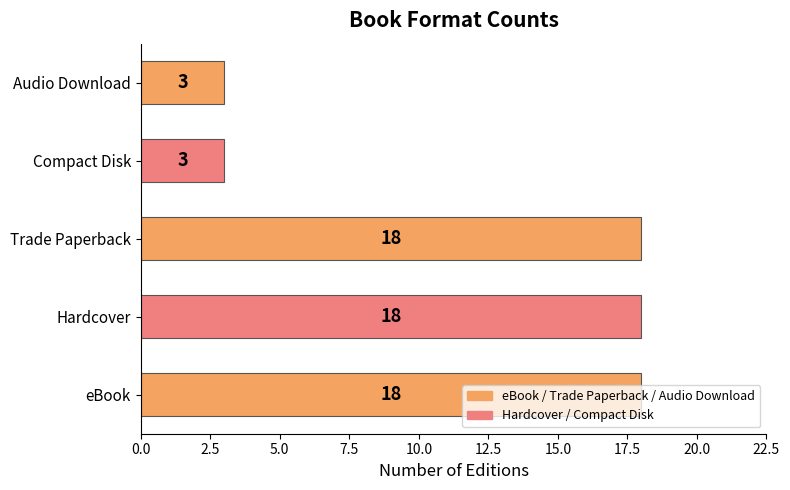

True or false: the data shows 1 at Compact Disk.

False